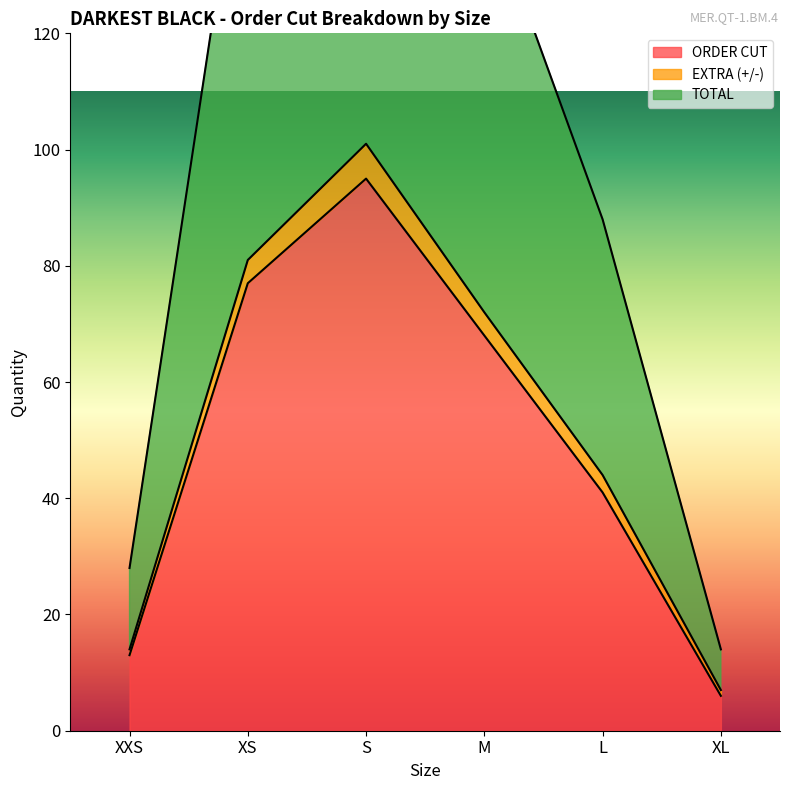

What is the sum of the TOTAL values at XXS and M?

172